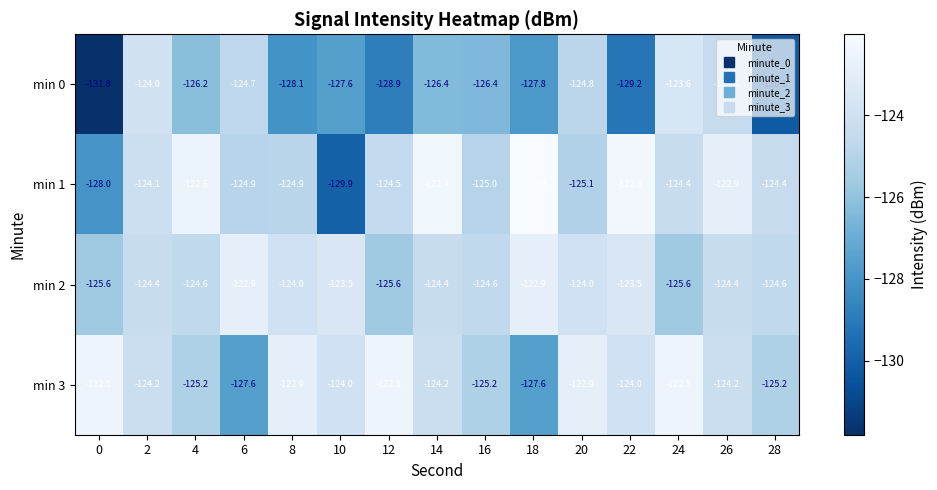

What is the sum of the min 1 values at 24 and 2?

-248.5